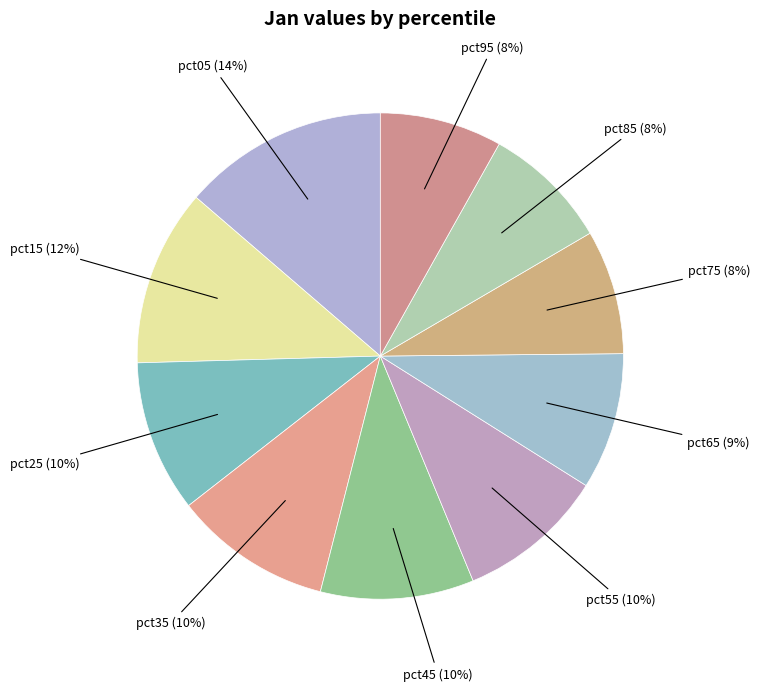

The pct55 slice represents 10% of the pie. True or false?

True